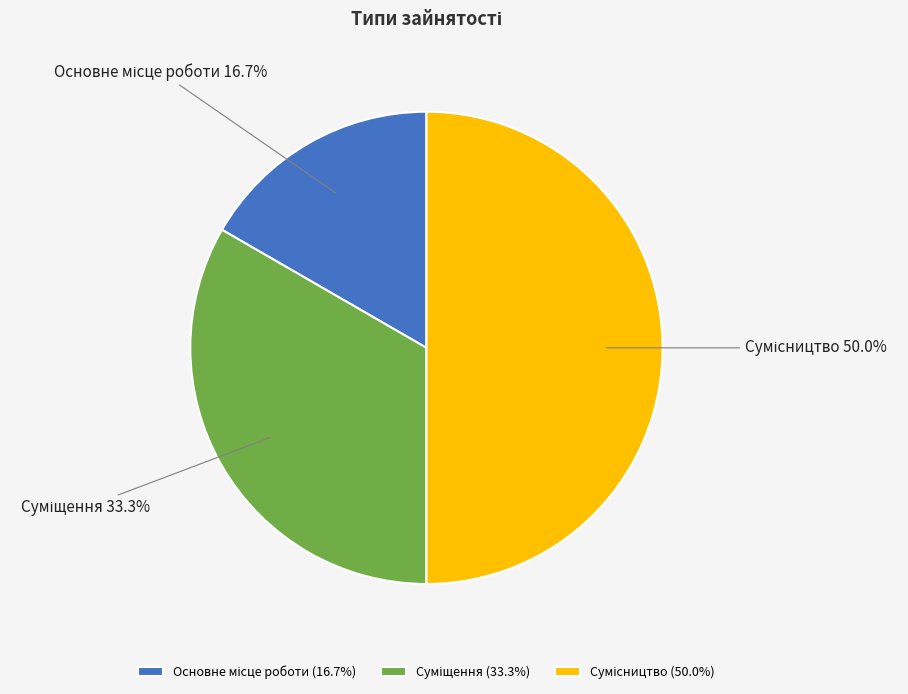

How many segments does this pie chart have?

3